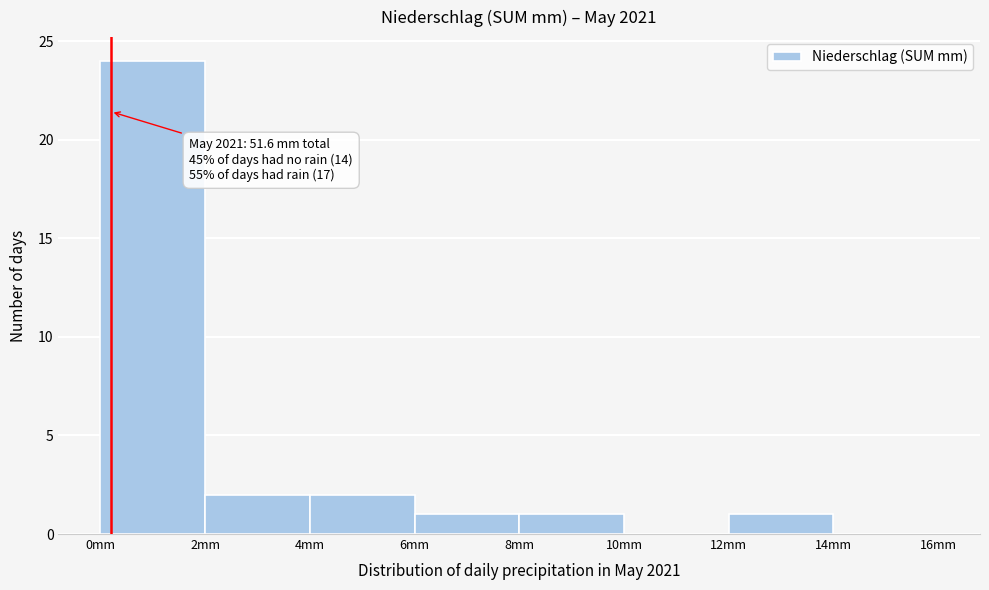

Which range on the x-axis has the tallest bar?

0 to 2